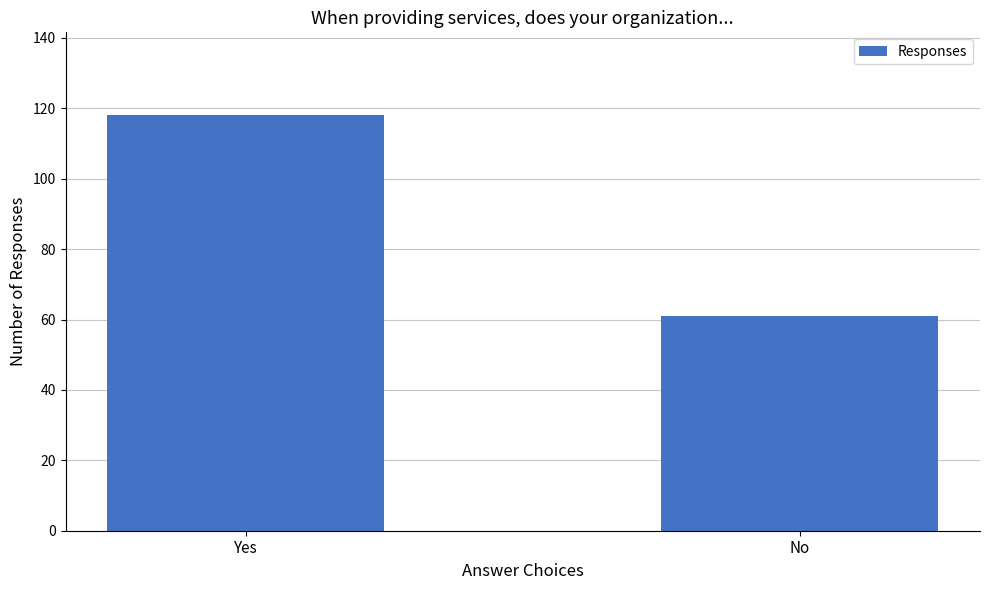

What is the sum of all values?

179